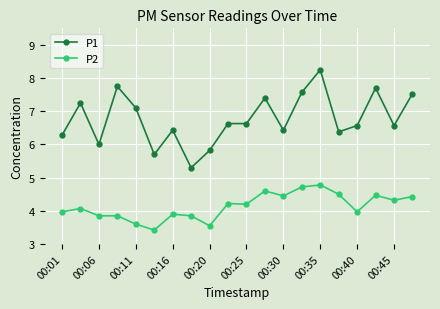

List the series in order of their peak value, highest first.

P1, P2